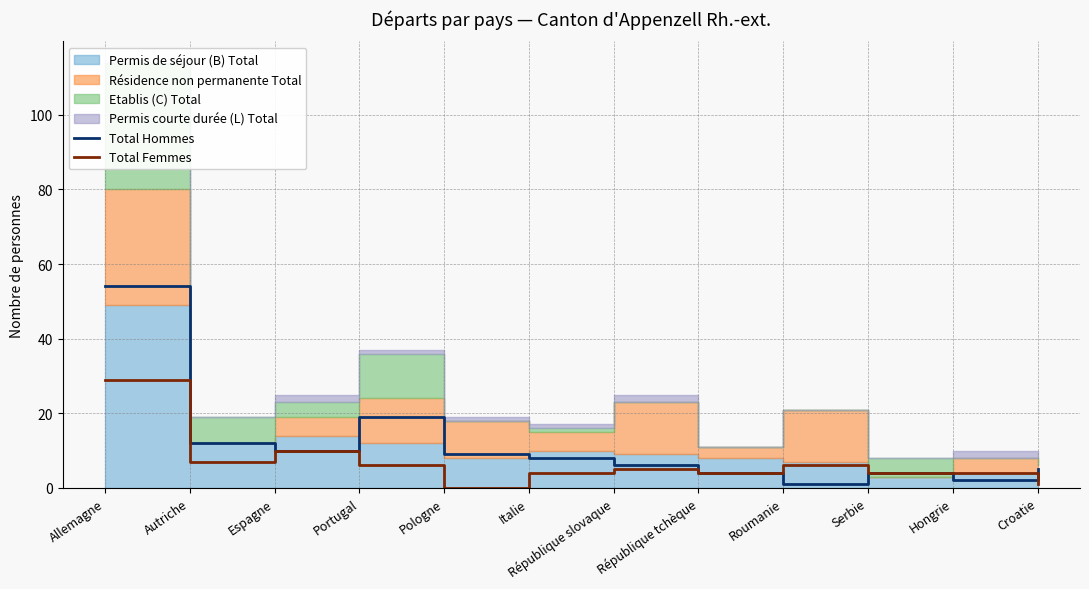

Which series ends up on top after the final intersection of Total Femmes and Total Hommes?

Total Hommes